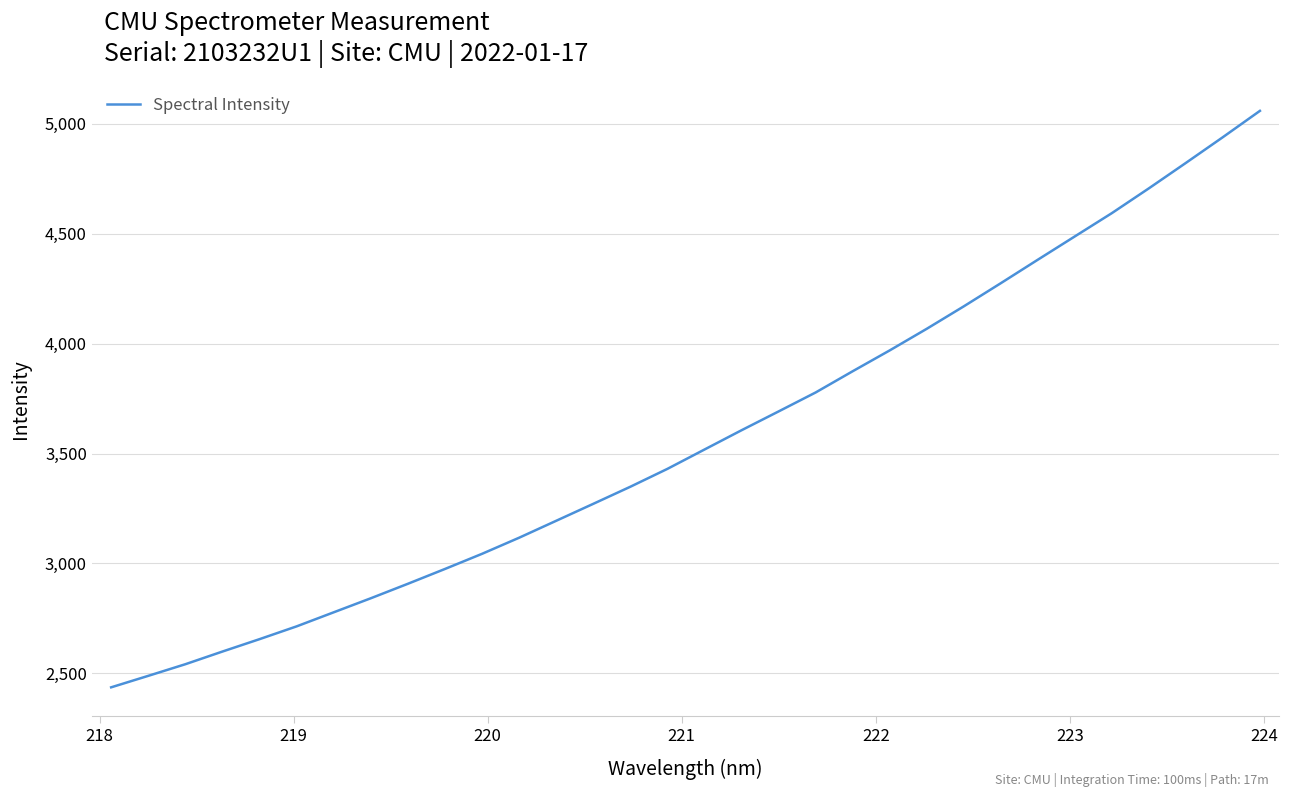

What is the greatest value displayed?

5058.5